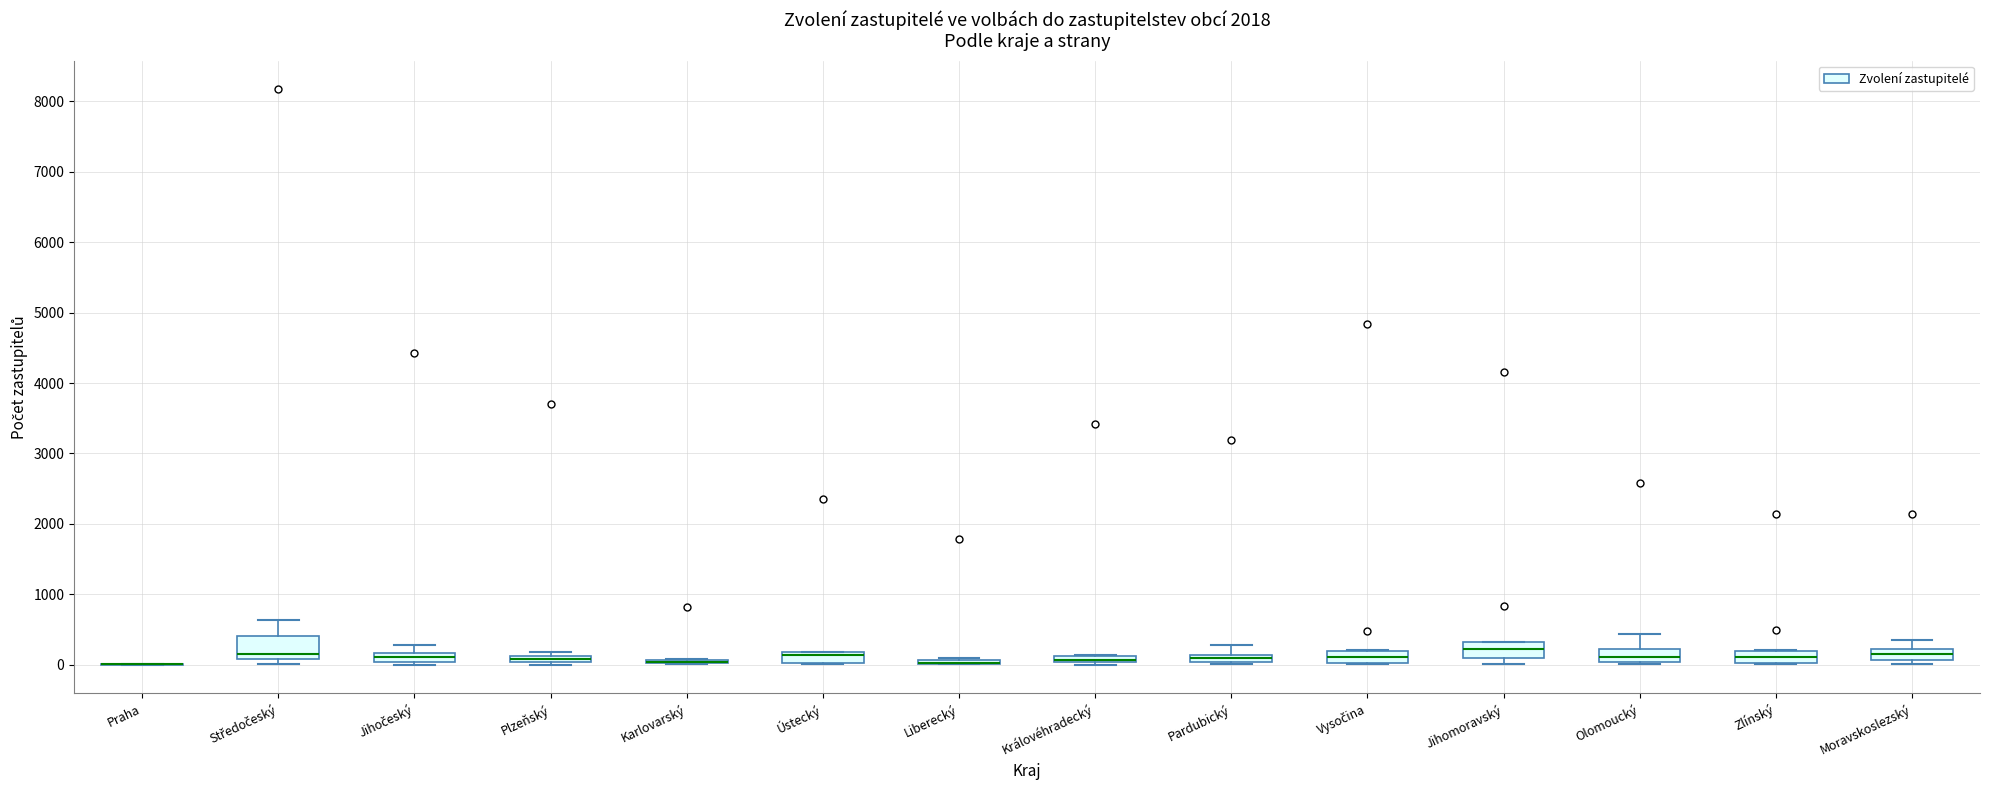

Which box is the tallest, from its lower edge to its upper edge?

Středočeský